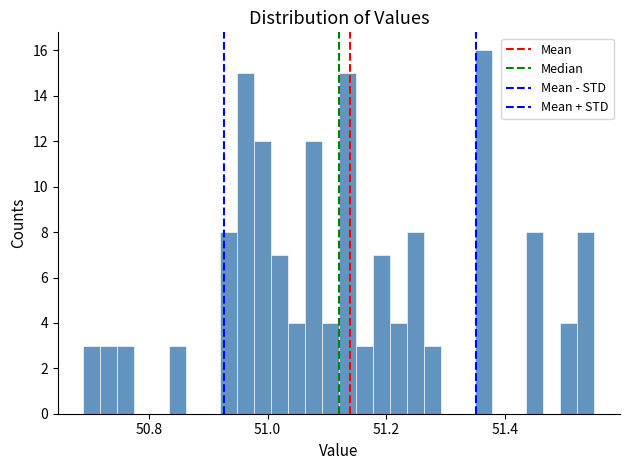

Read against the x-axis, roughly where is the centre of the tallest bar?

51.36